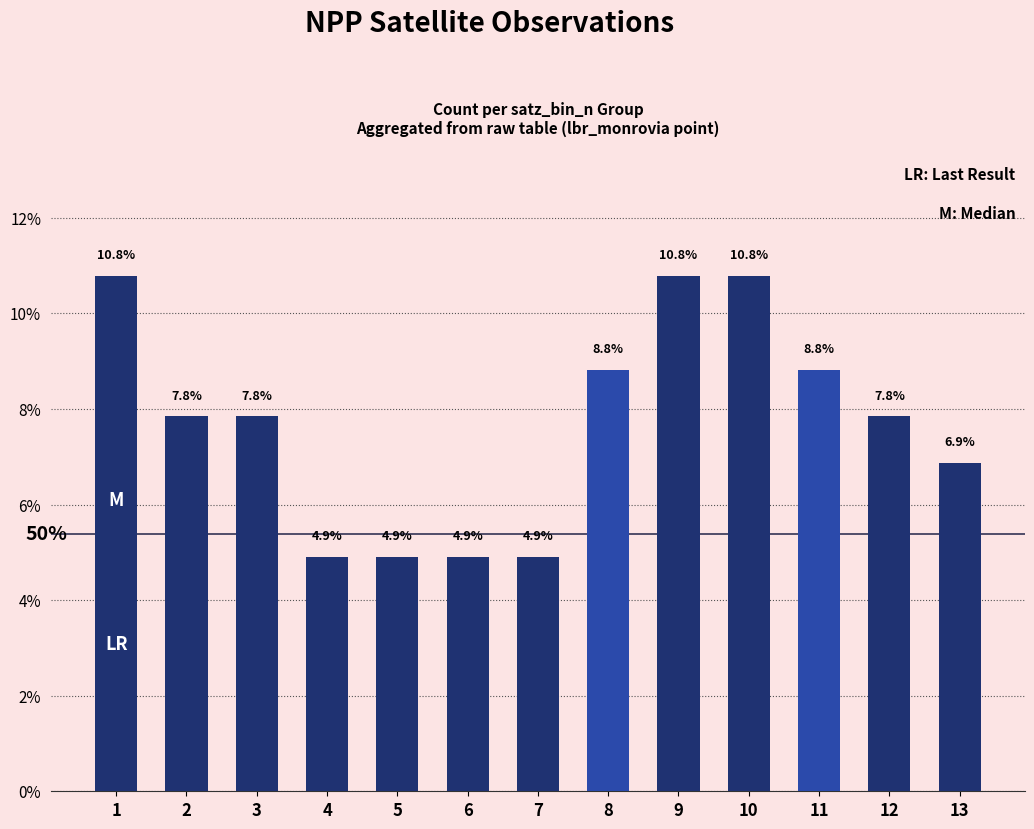

Rank the categories by value from lowest to highest.

4, 5, 6, 7, 13, 2, 3, 12, 8, 11, 1, 9, 10